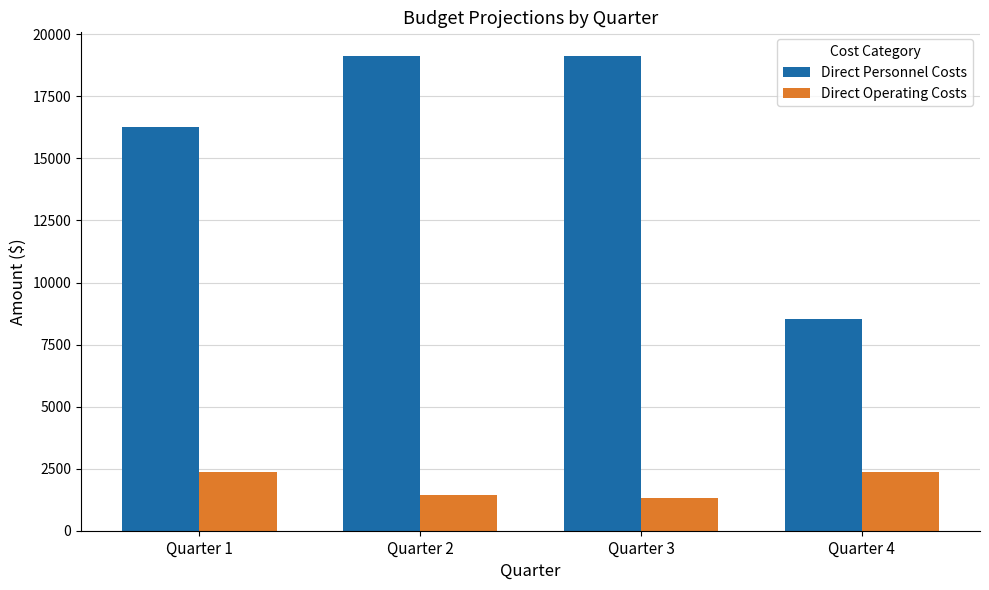

List the series in order of their overall mean, lowest first.

Direct Operating Costs, Direct Personnel Costs